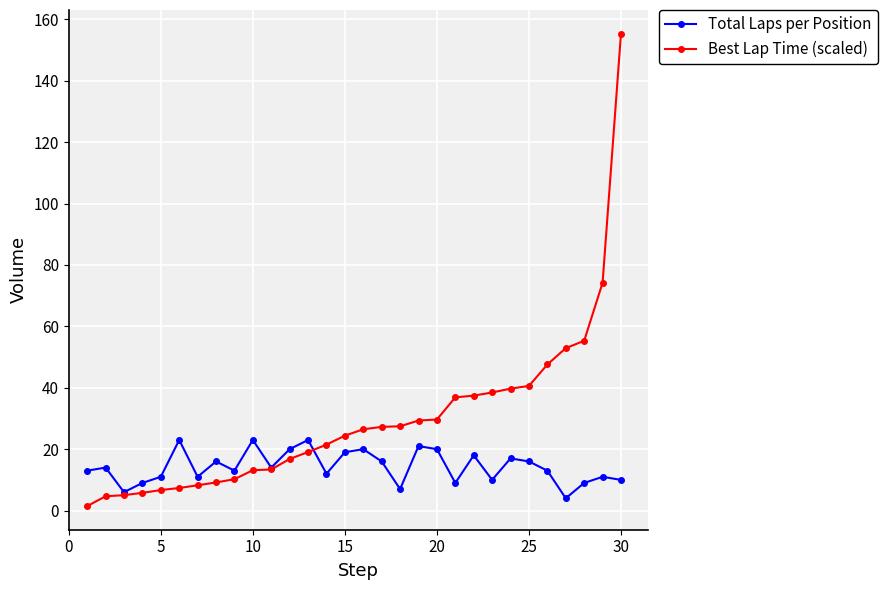

Which series has the largest range (max minus min)?

Best Lap Time (scaled)